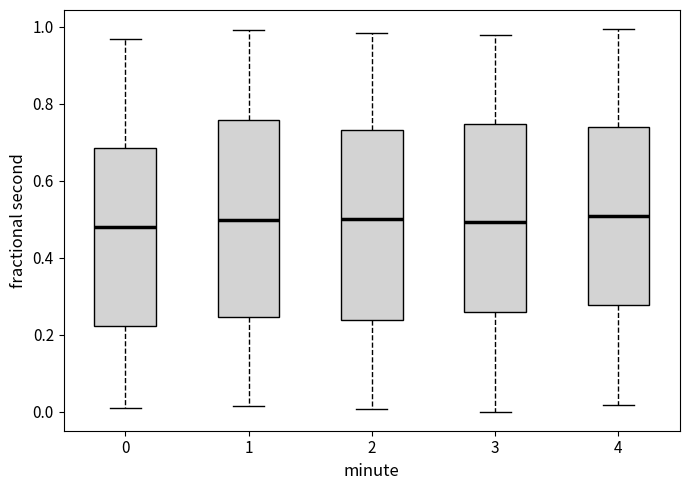

Reading left to right, transcribe this box plot: for each box, give where its median line is, the range the box spans, and where its two whiskers end, as read against the y-axis. The values are not printed on the chart, so give them approximately, as read against the axis.

0: median 0.48, box 0.22 to 0.68, whiskers 0.02 to 0.96
1: median 0.50, box 0.24 to 0.76, whiskers 0.02 to 1.00
2: median 0.50, box 0.24 to 0.74, whiskers 0.00 to 0.98
3: median 0.50, box 0.26 to 0.74, whiskers 0.00 to 0.98
4: median 0.50, box 0.28 to 0.74, whiskers 0.02 to 1.00